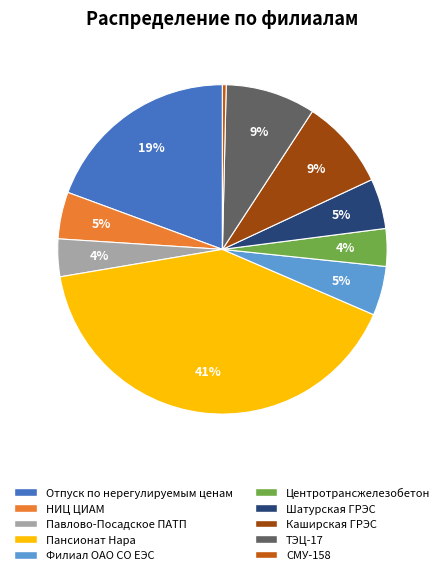

What is the smallest slice in the pie chart?

СМУ-158